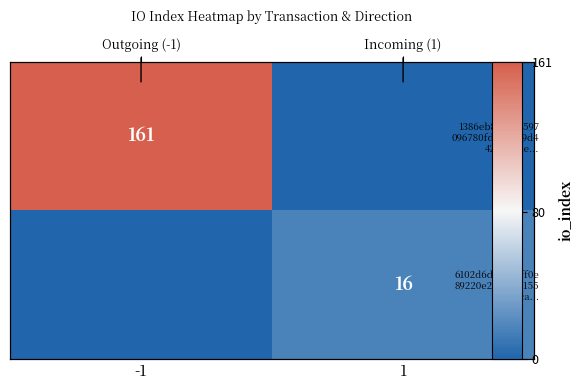

What is the total value across all series at -1?

161